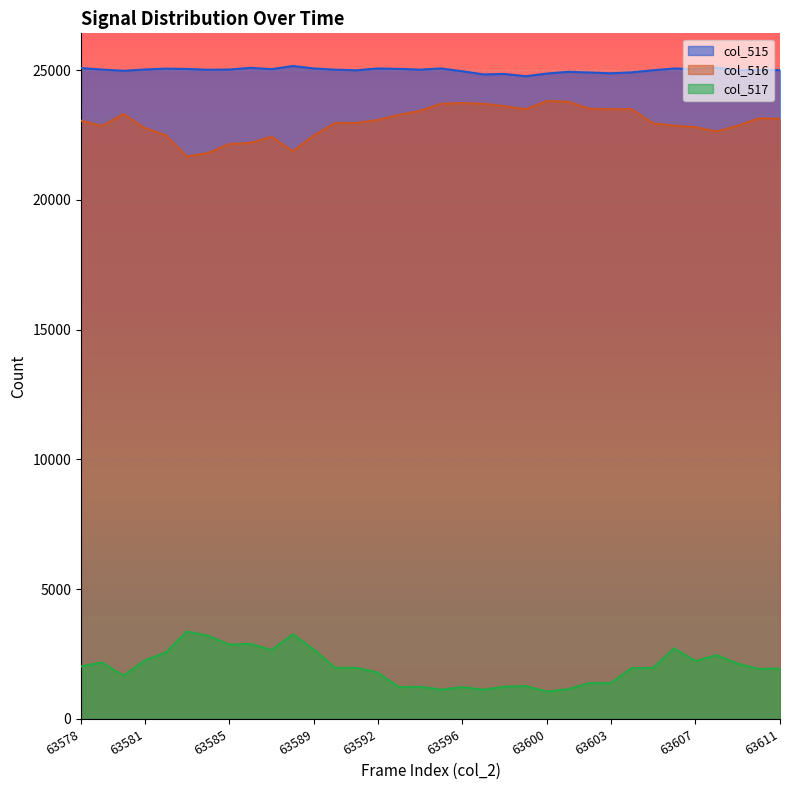

What is the difference between the second highest and minimum values in the col_515 series?

333